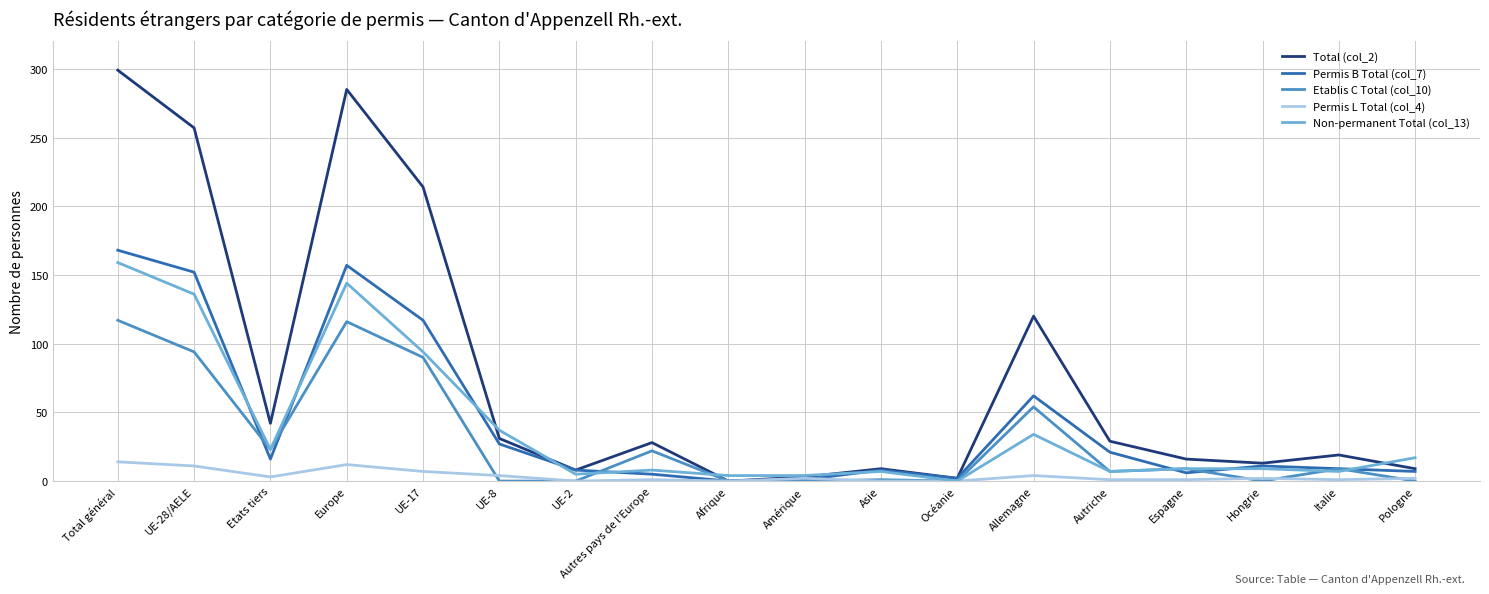

True or false: Non-permanent Total (col_13) and Total (col_2) intersect in this chart.

True